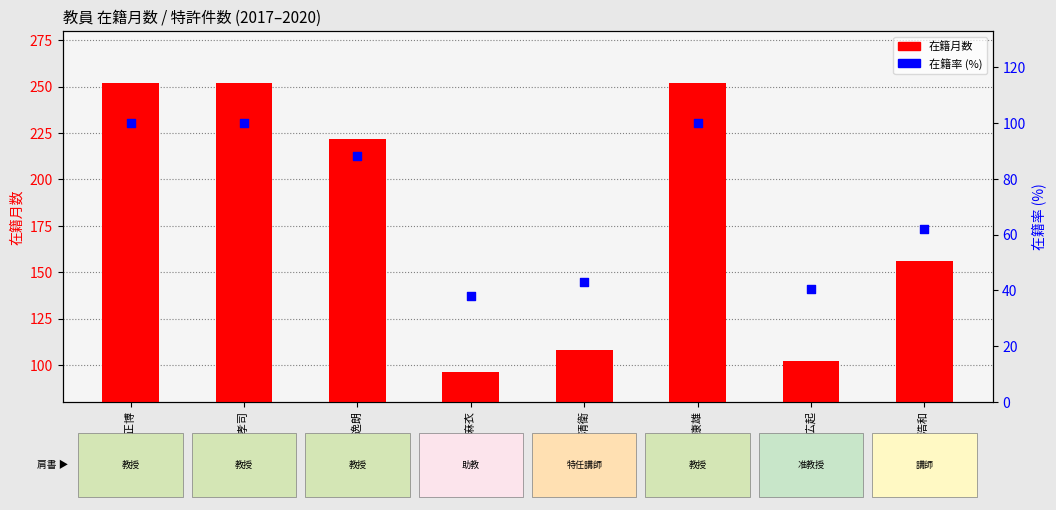

At which category is the sum across all series the highest?

安倍 正博